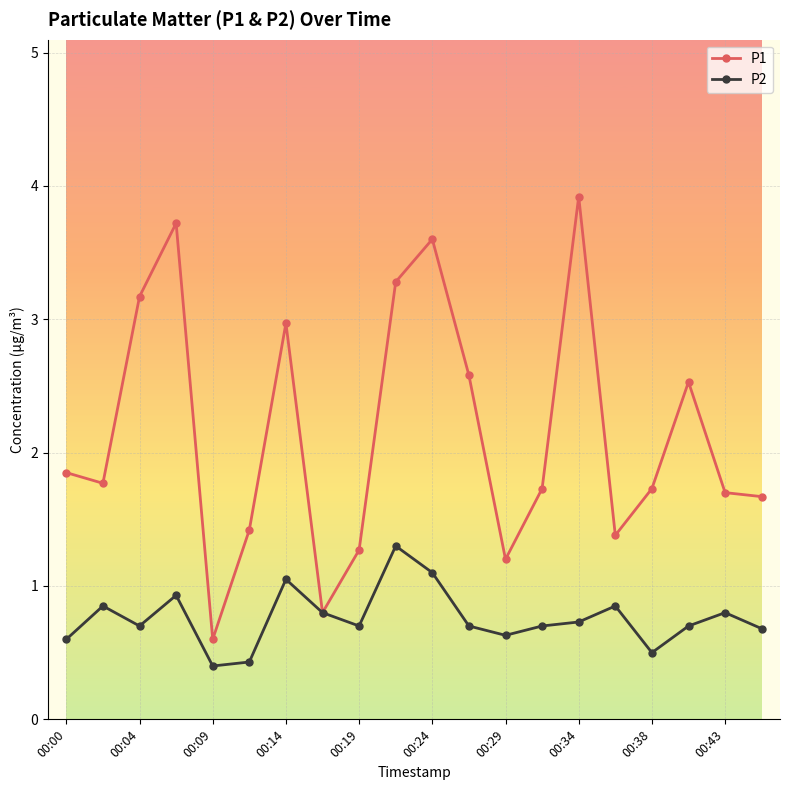

True or false: P1 has more than 1 points higher than both neighbors.

True